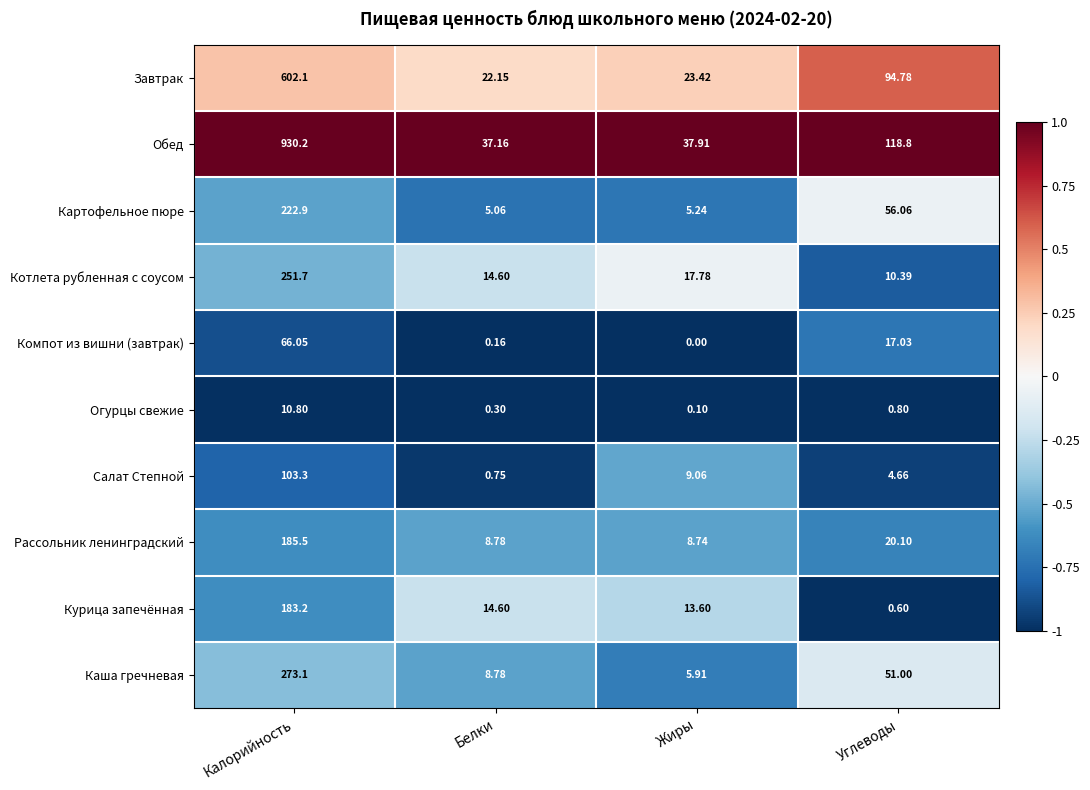

At which category does the chart reach its minimum across all series?

Жиры